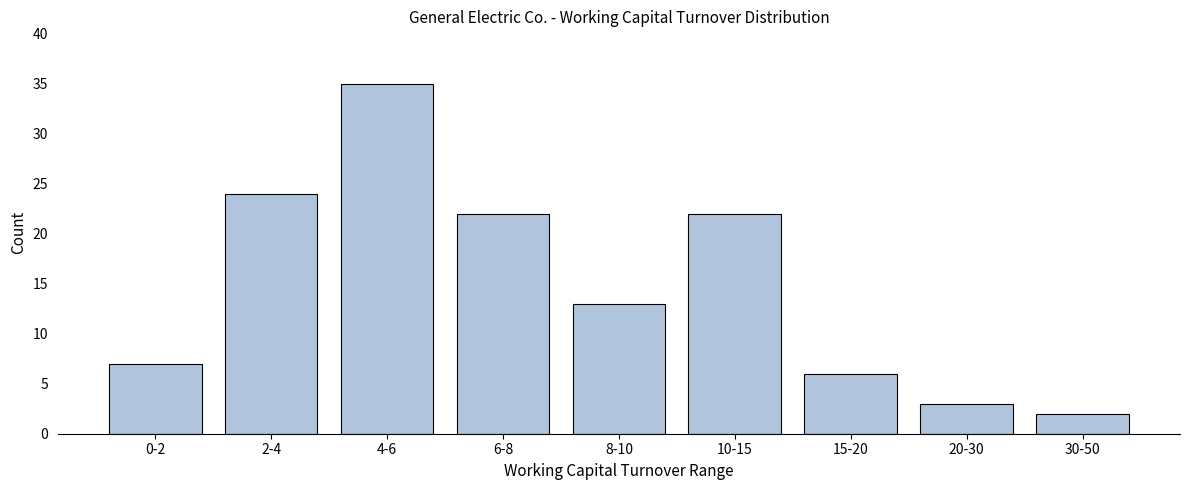

Reading right to left, extract all data points from this chart.

2	3	6	22	13	22	35	24	7